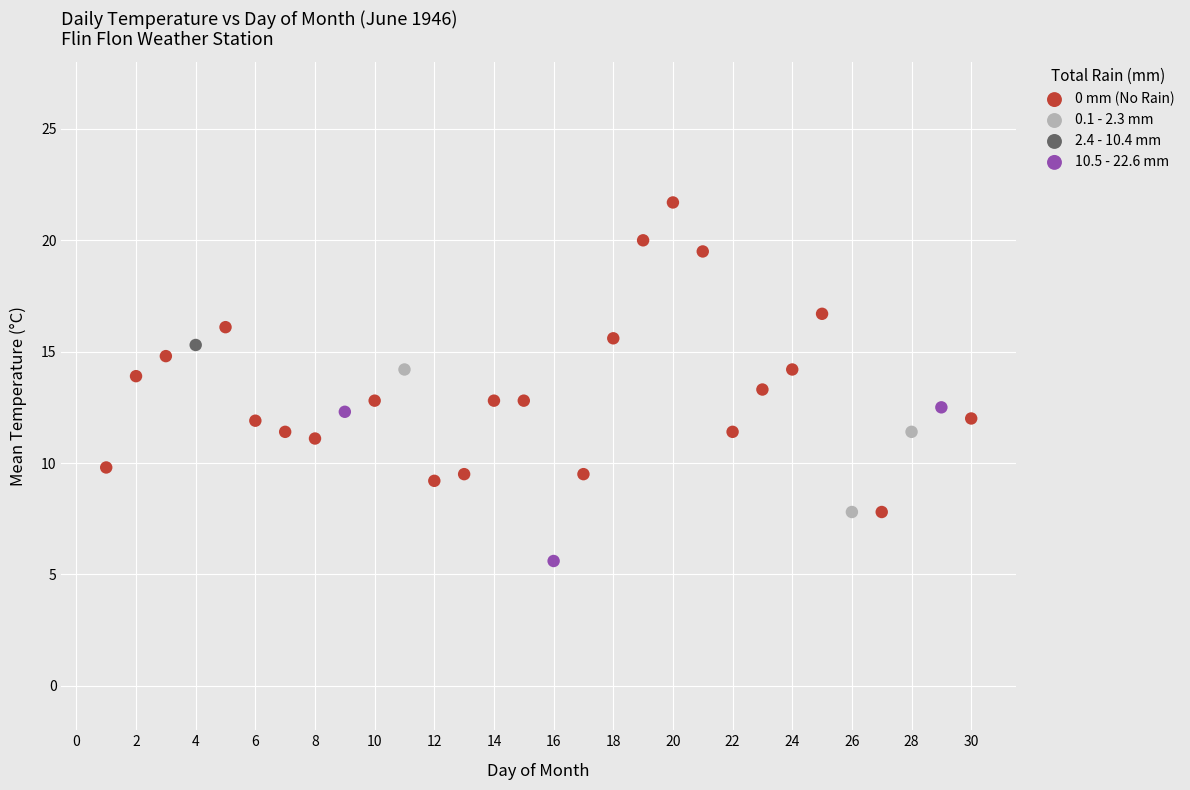

Which series reaches the minimum Y coordinate?

10.5 - 22.6 mm